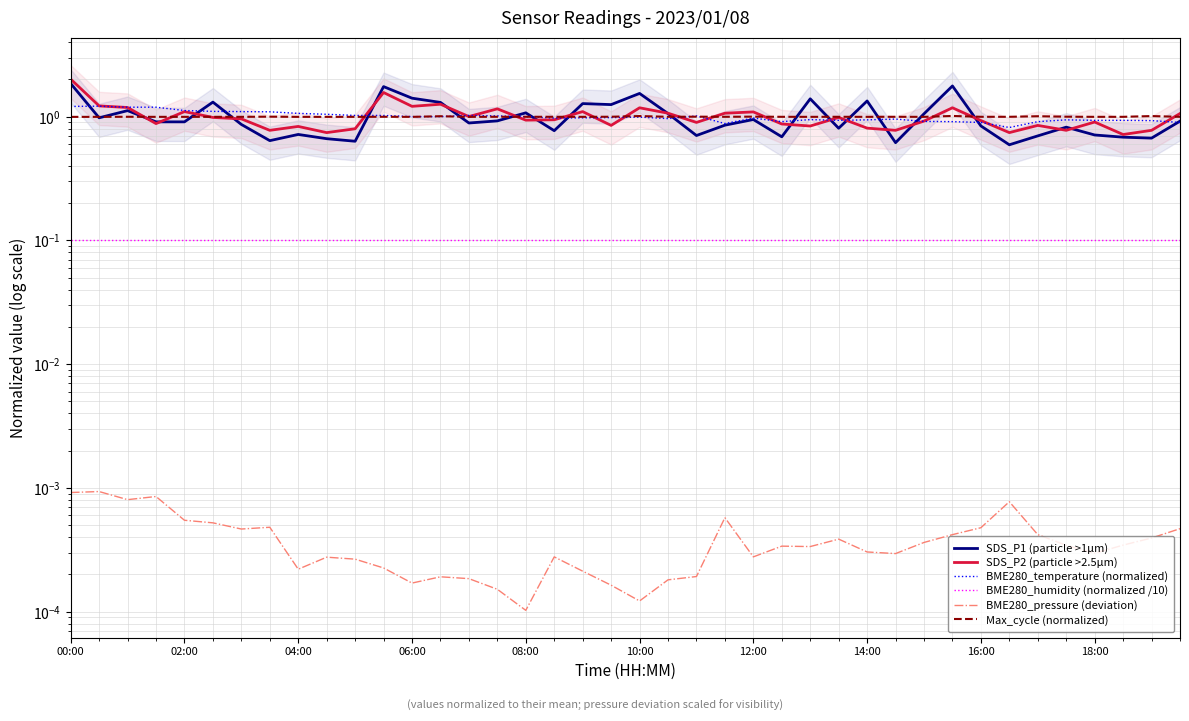

List the series in order of their peak value, highest first.

SDS_P2 (particle >2.5µm), SDS_P1 (particle >1µm), BME280_temperature (normalized), Max_cycle (normalized), BME280_humidity (normalized /10), BME280_pressure (deviation)